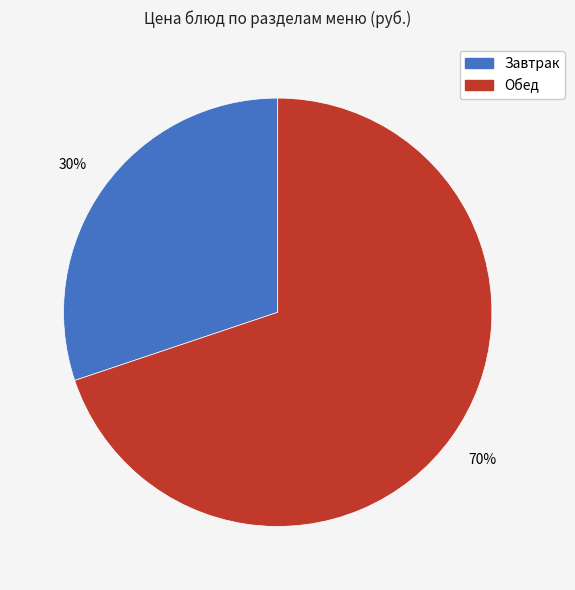

To the nearest percent, what is the difference between the largest and smallest slice percentages?

40%